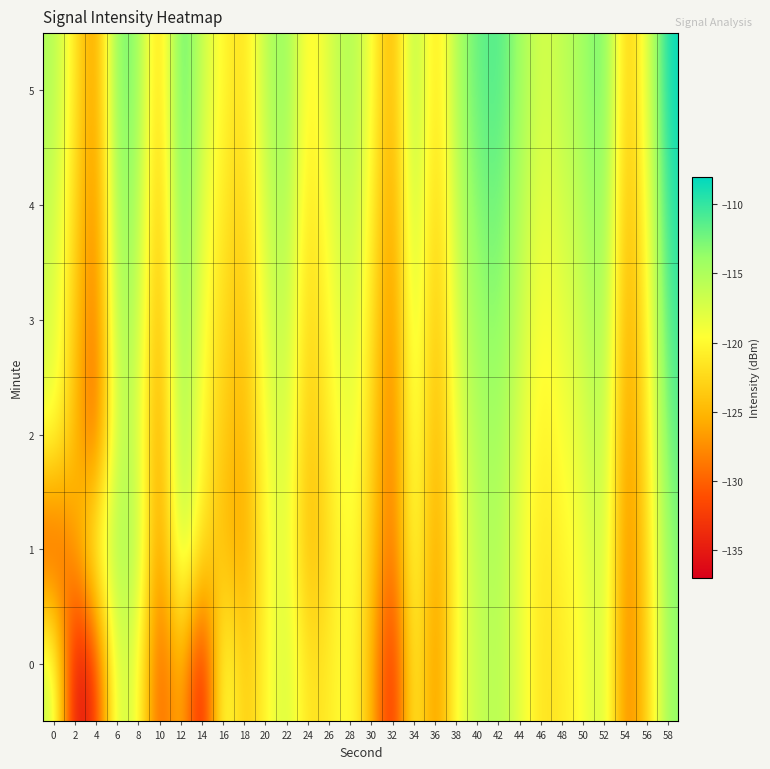

Which label corresponds to the largest value in the chart?

58